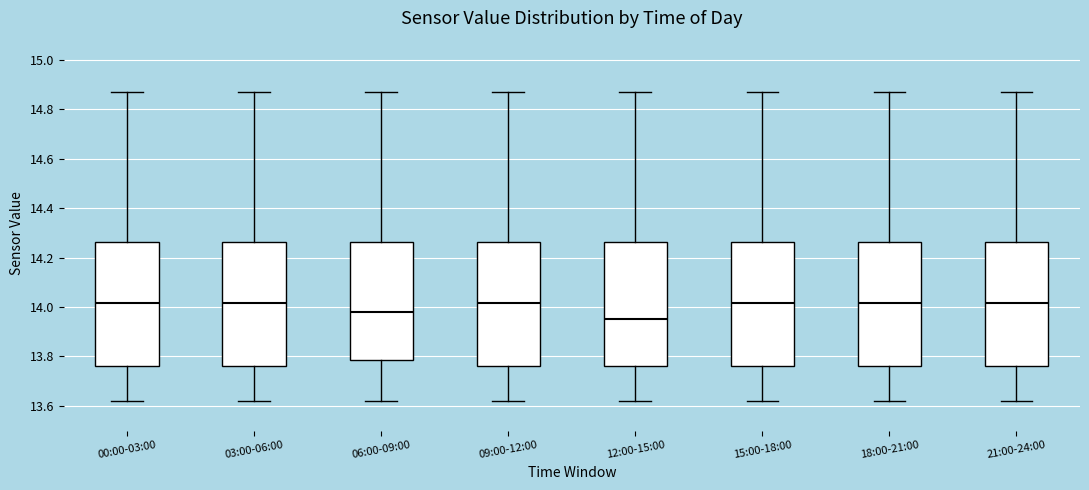

Which box has the lowest median line?

12:00-15:00